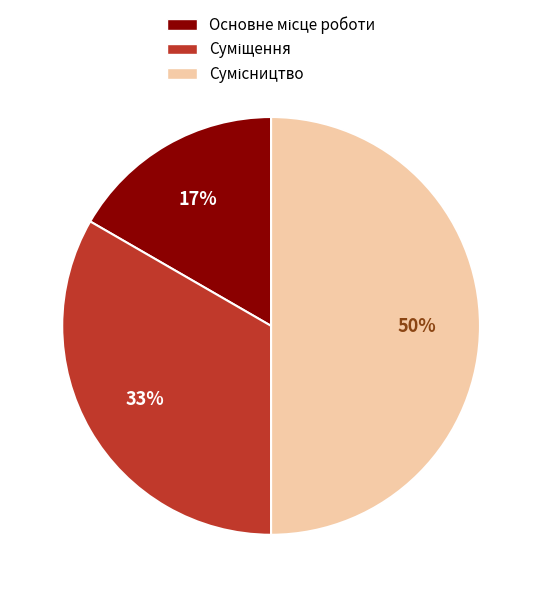

To the nearest percent, what is the difference between the largest and smallest slice percentages?

33%